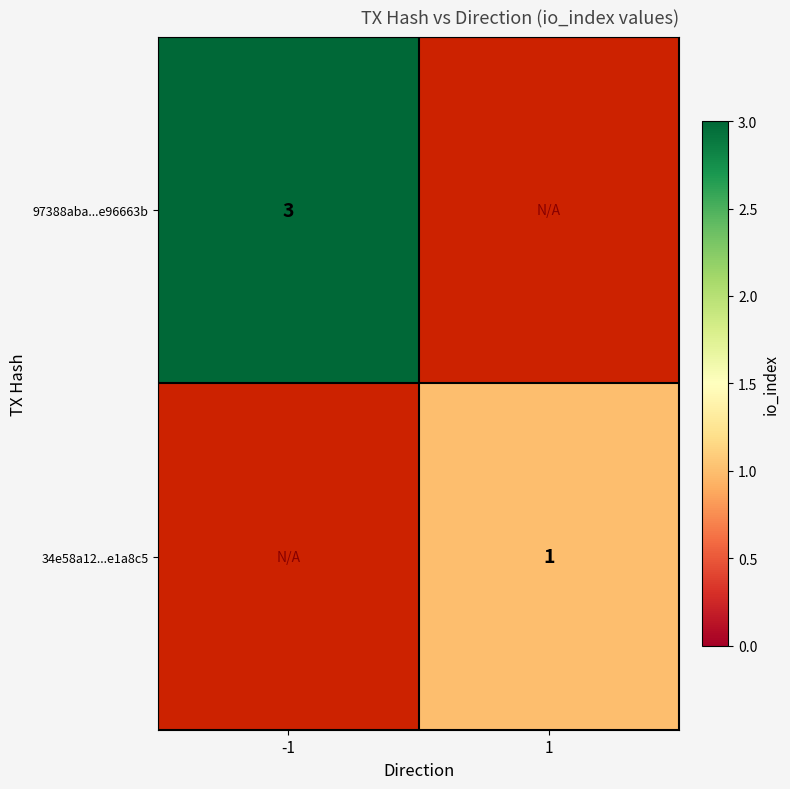

The value of 97388aba...e96663b at -1 is 1. True or false?

False